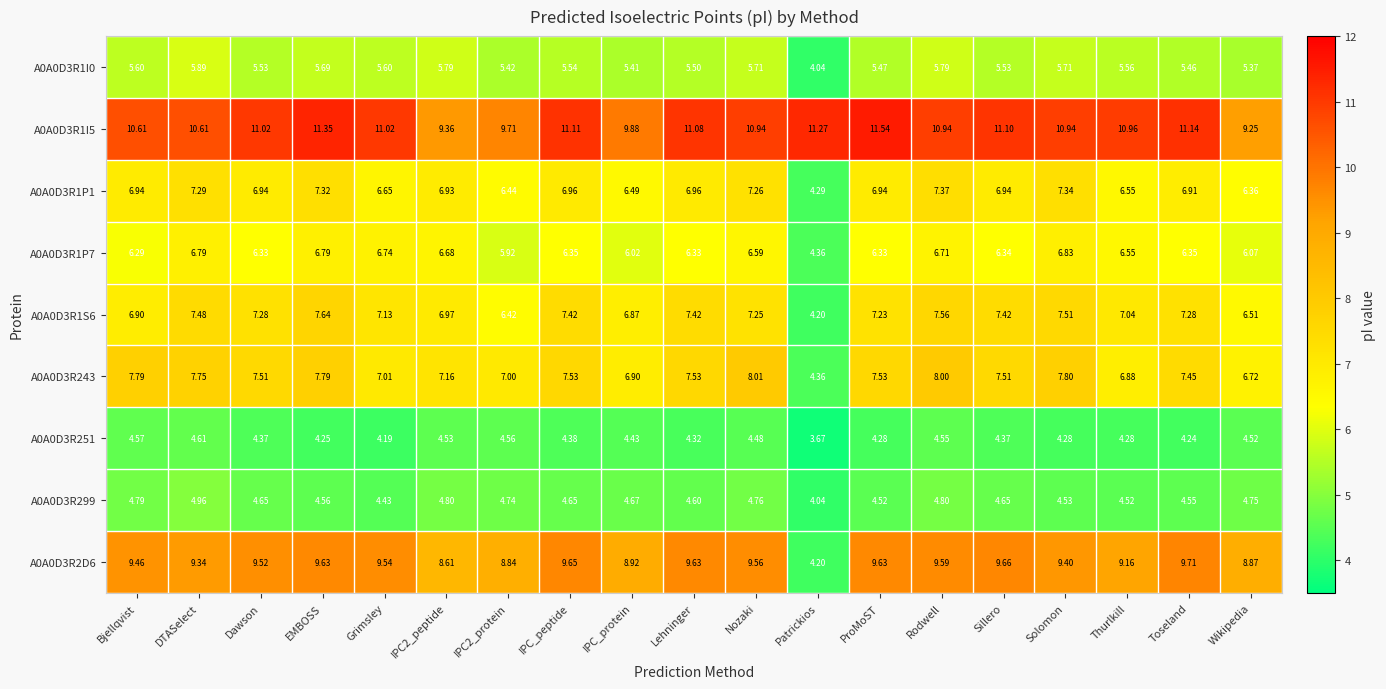

At IPC_peptide, list the series in order from largest to smallest.

A0A0D3R1I5, A0A0D3R2D6, A0A0D3R243, A0A0D3R1S6, A0A0D3R1P1, A0A0D3R1P7, A0A0D3R1I0, A0A0D3R299, A0A0D3R251